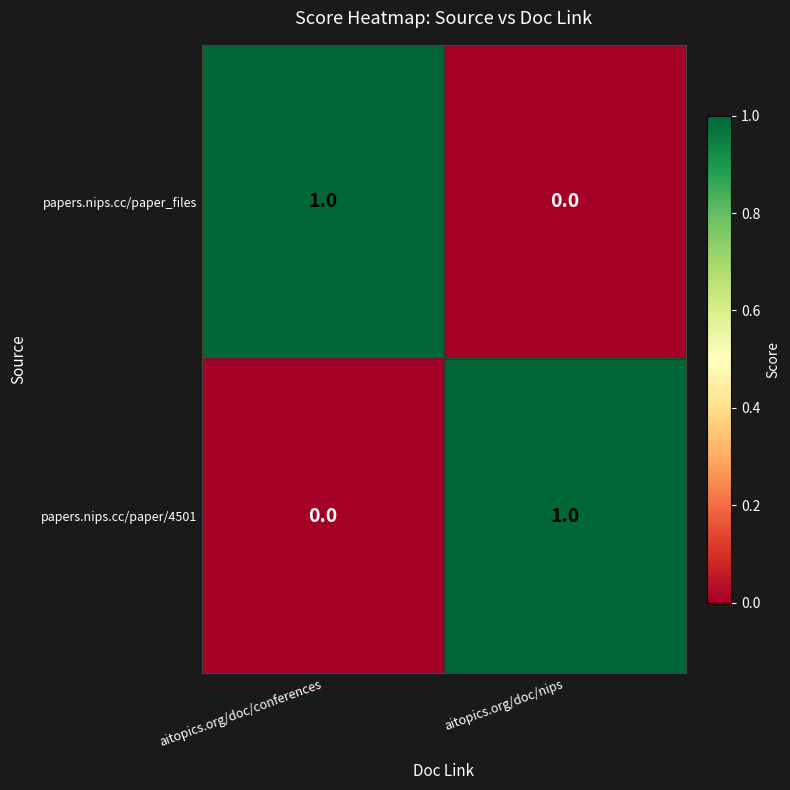

At which label is papers.nips.cc/paper/4501 closest to 0?

aitopics.org/doc/conferences